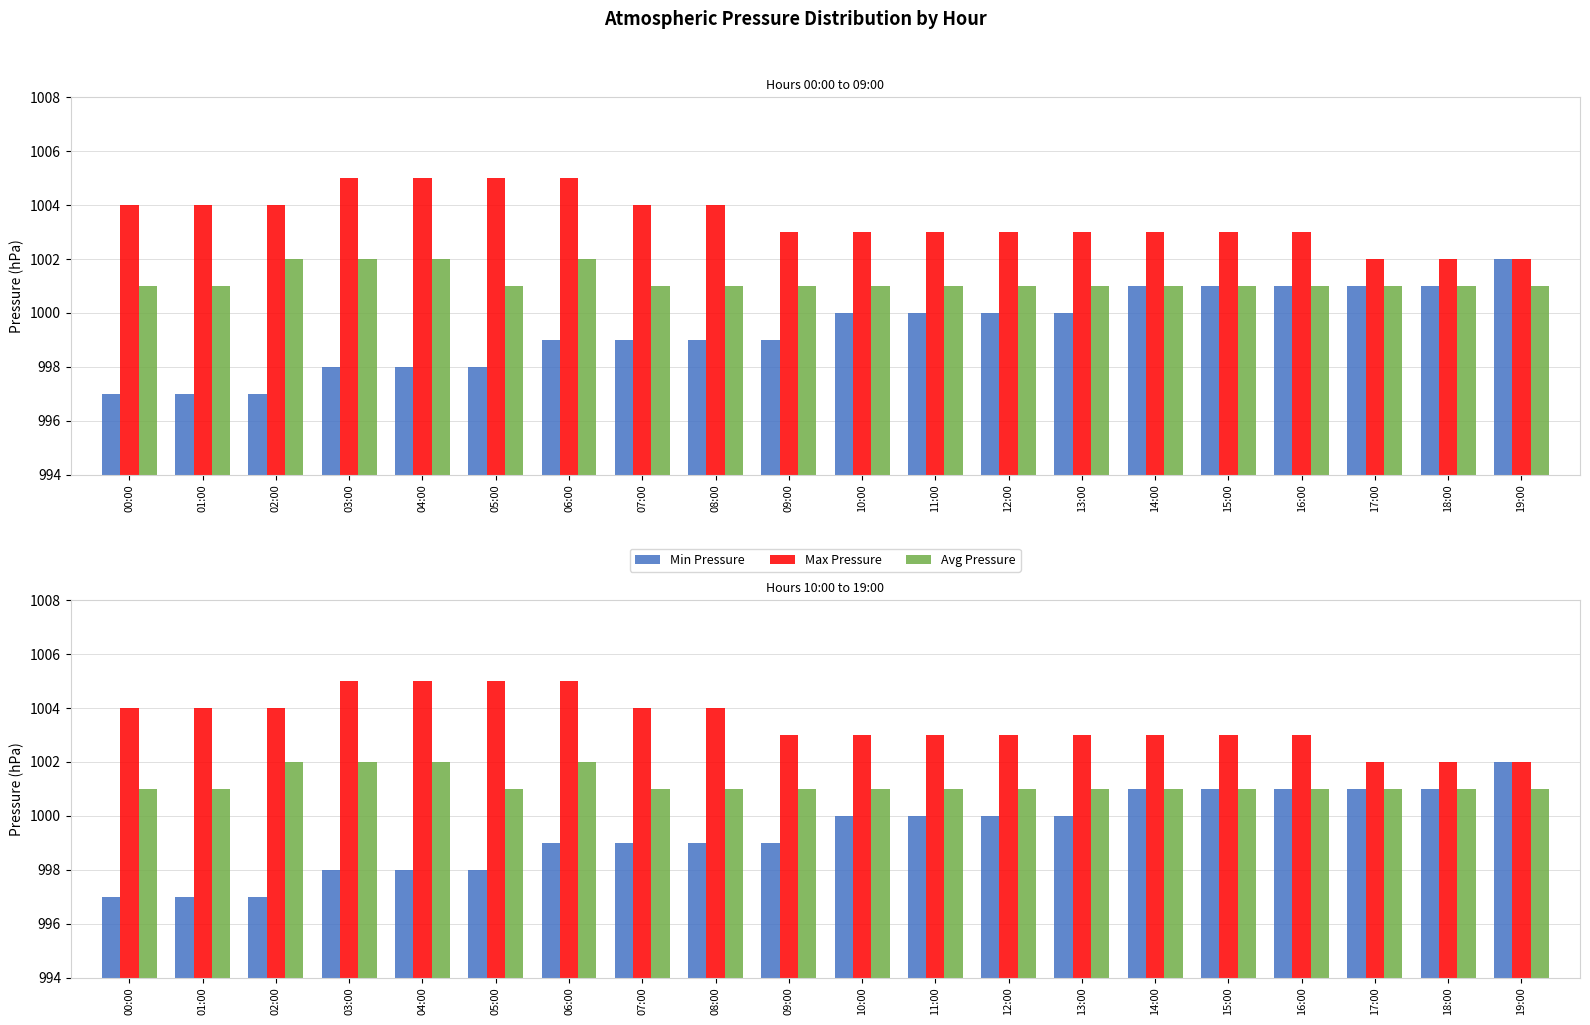

What position from the left is 01:00?

2